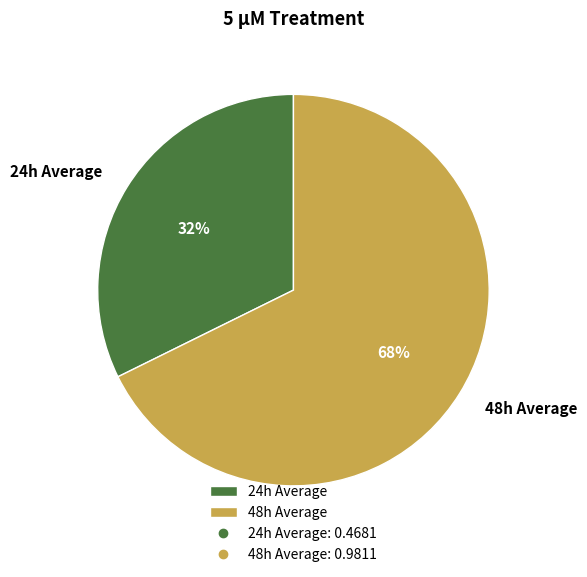

Which has a higher value, 48h Average or 24h Average?

48h Average